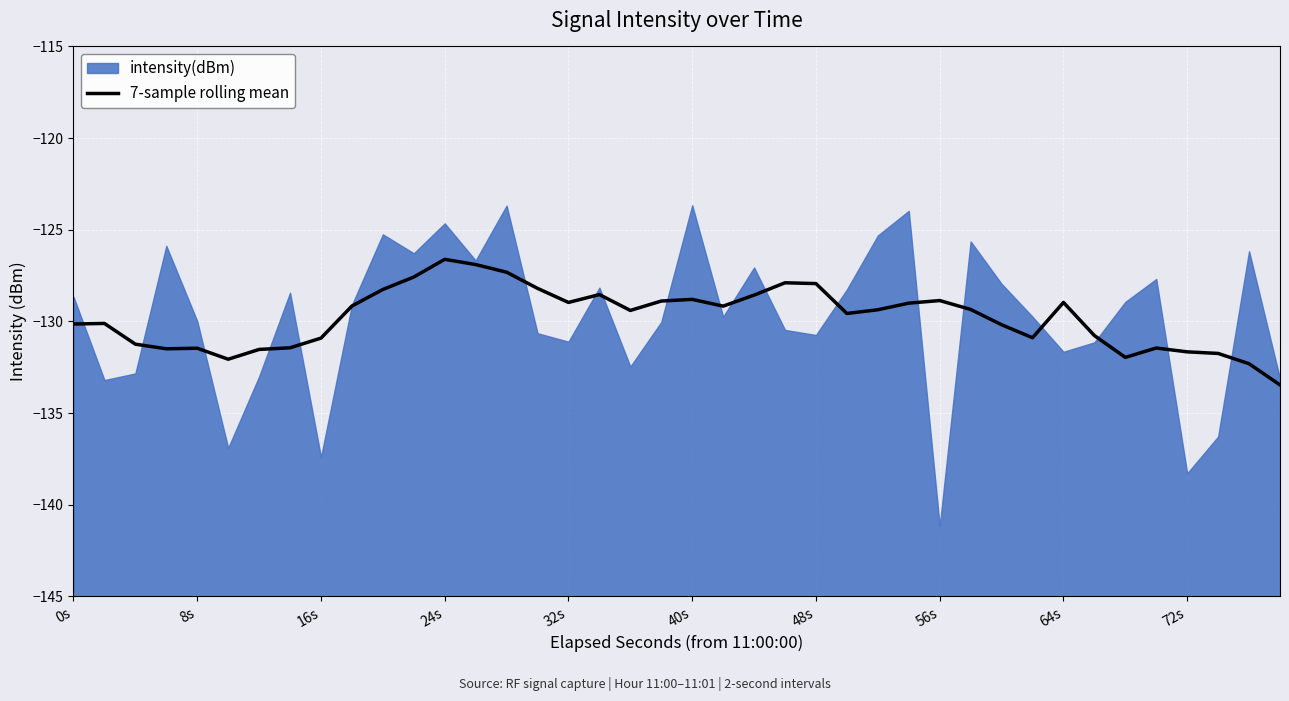

The 7-sample rolling mean series shows -227.7 at 64s. True or false?

False